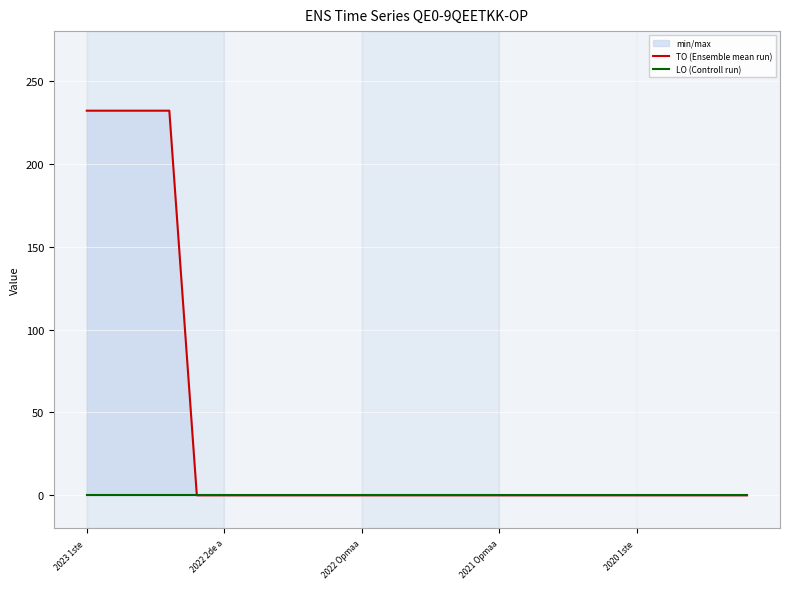

What position from the left is 16?

17